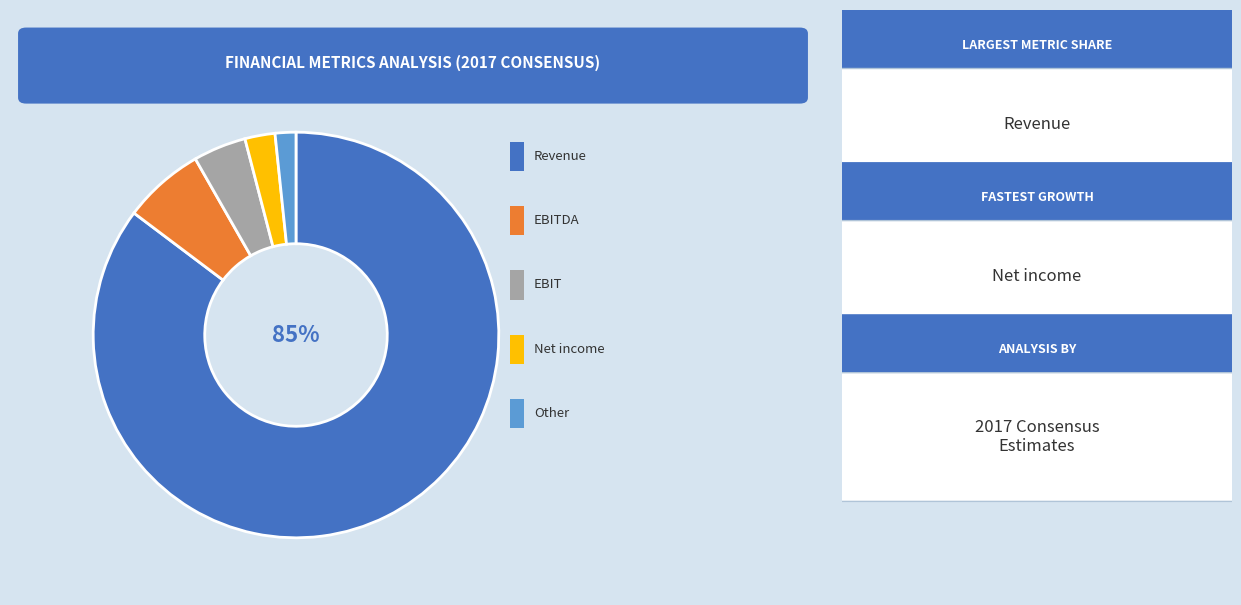

To the nearest percent, what is the difference between the largest and smallest slice percentages?

84%